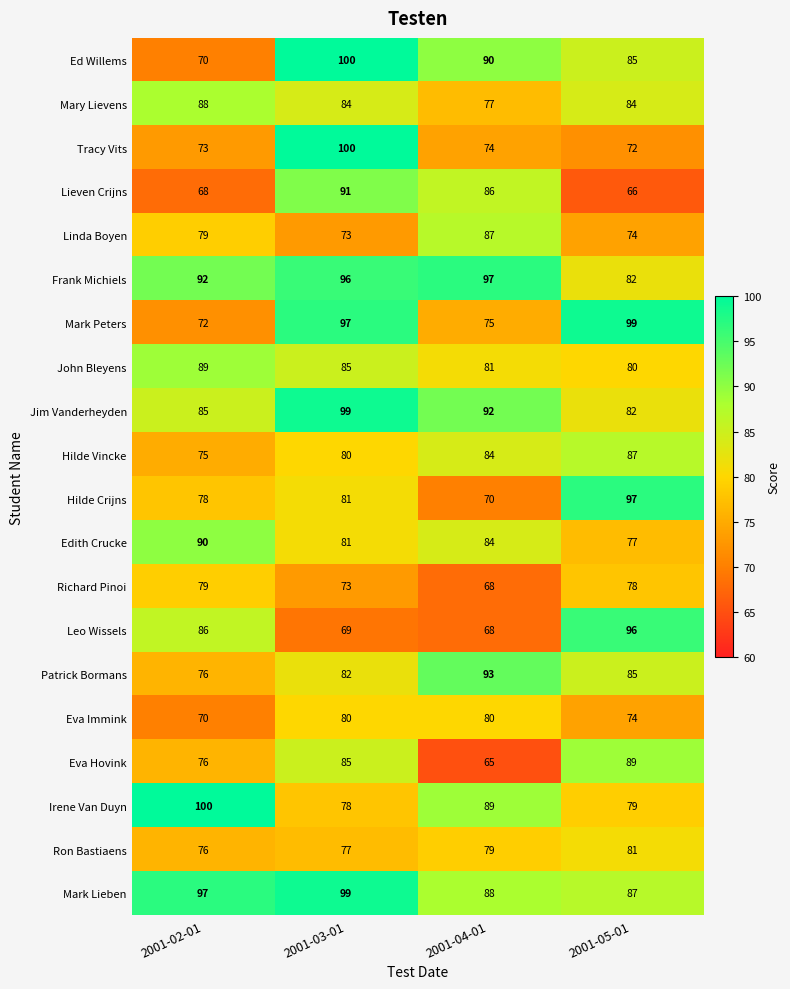

How many categories are shown in the chart?

4